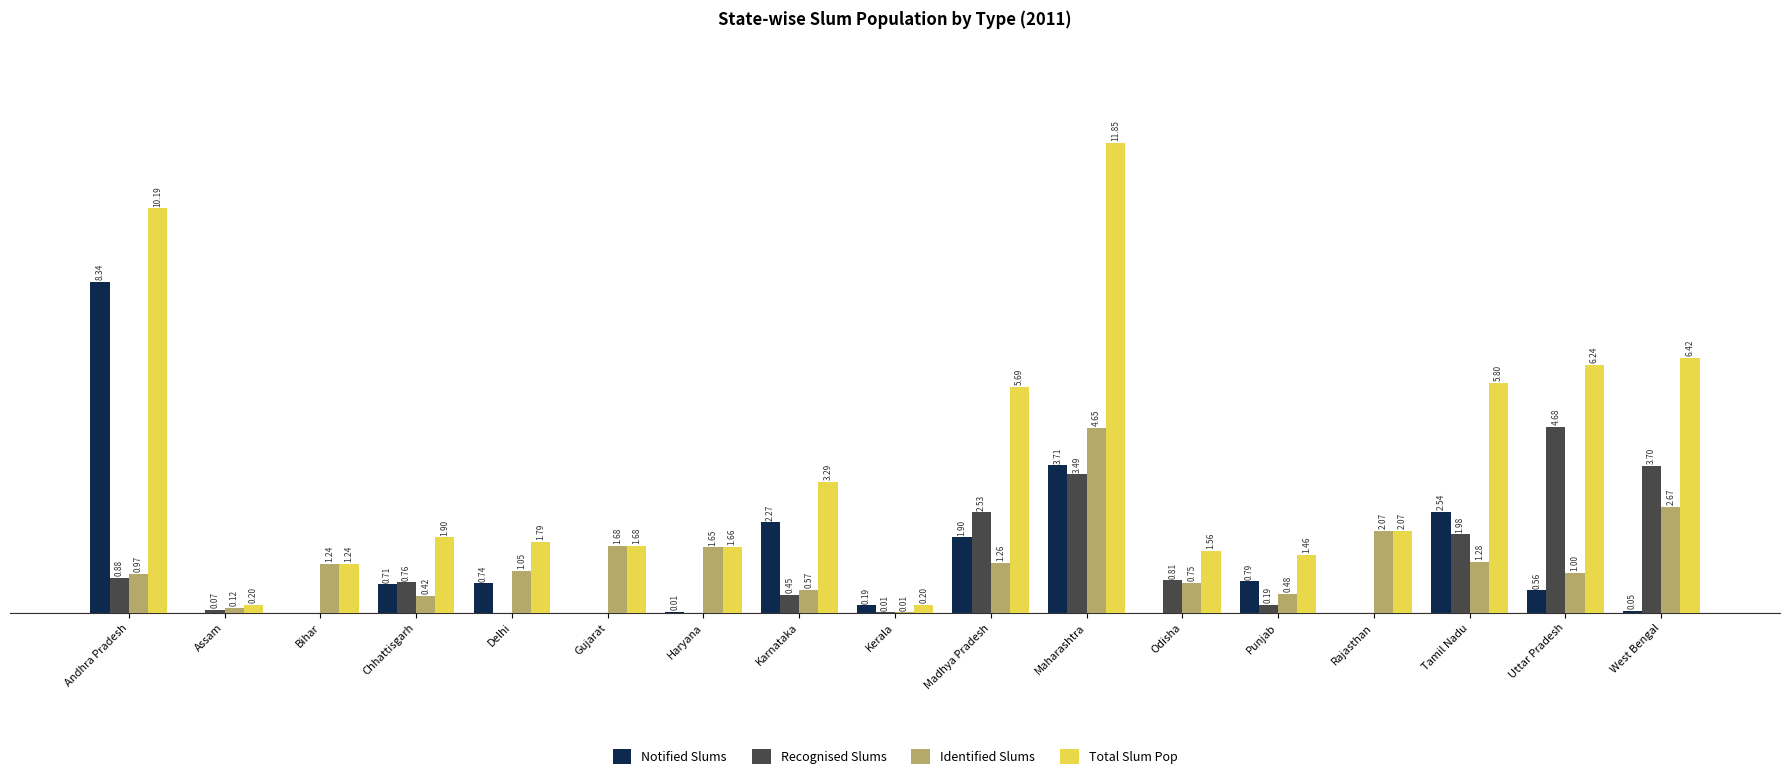

Where is Notified Slums nearest to the value 4?

Maharashtra